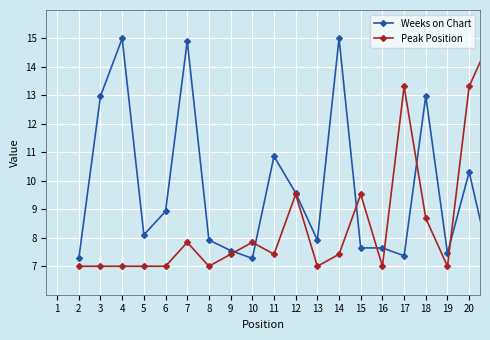

Does the chart have visible grid lines?

Yes